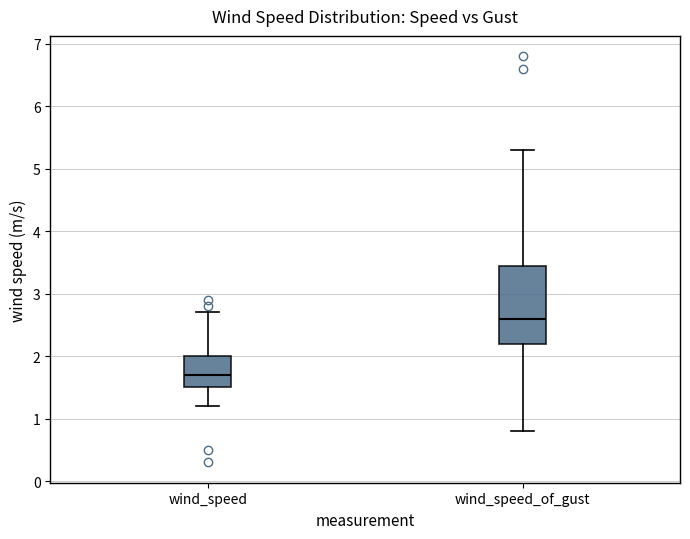

Reading left to right, read every box against the y-axis: the position of its median line, the range the box covers, and the ends of its whiskers. The values are not printed on the chart, so give them approximately, as read against the axis.

wind_speed: median 1.7, box 1.5 to 2.0, whiskers 1.2 to 2.7
wind_speed_of_gust: median 2.6, box 2.2 to 3.5, whiskers 0.8 to 5.3